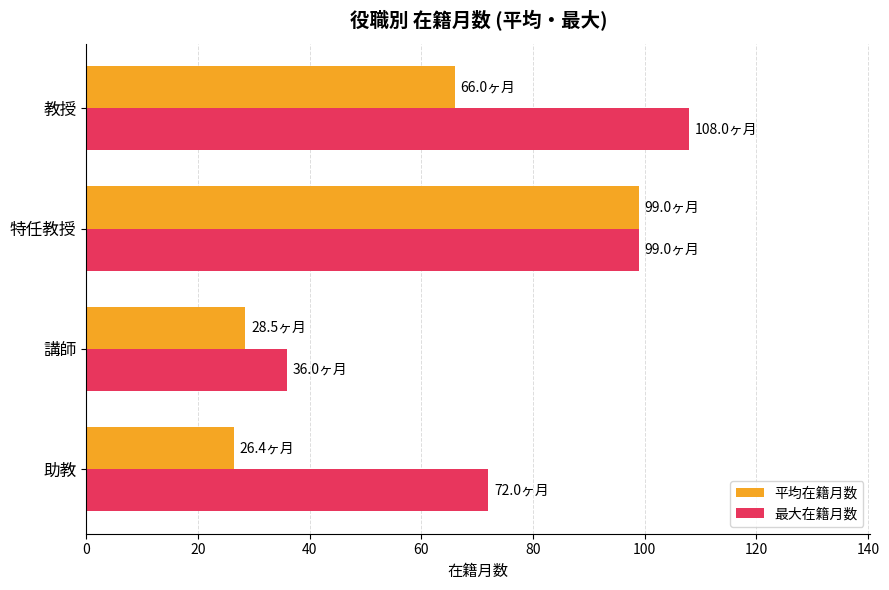

What is the lowest value of the 平均在籍月数 series?

26.4